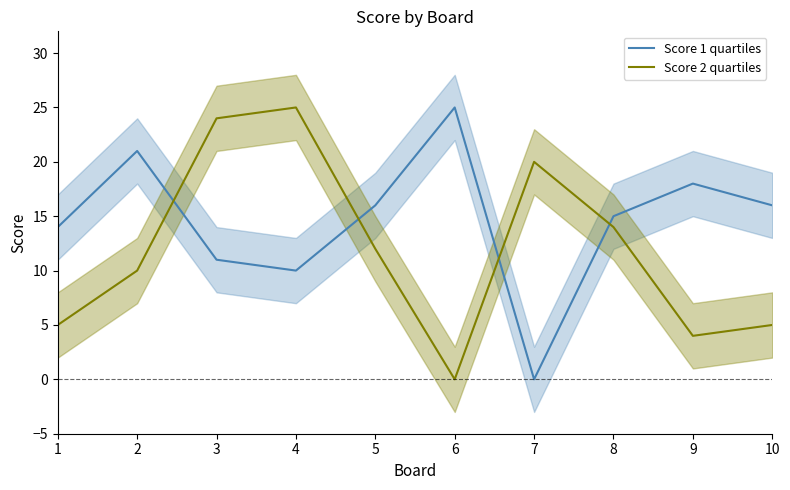

Reading left to right, list all the values displayed in this chart.

Score 1 quartiles: 1=14	2=21	3=11	4=10	5=16	6=25	7=0	8=15	9=18	10=16
Score 2 quartiles: 1=5	2=10	3=24	4=25	5=12	6=0	7=20	8=14	9=4	10=5